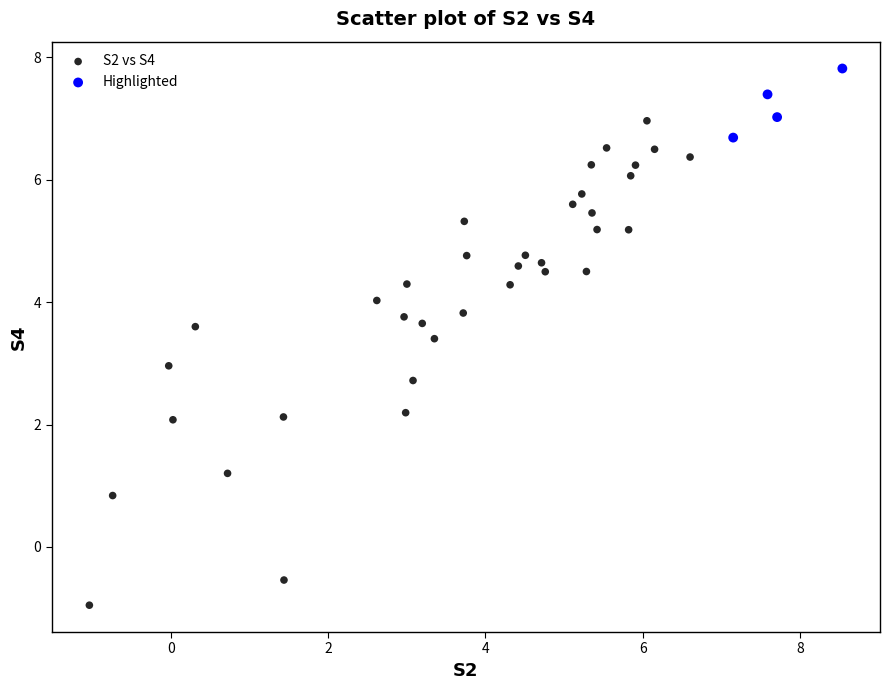

Which series has the widest spread of Y values?

S2 vs S4